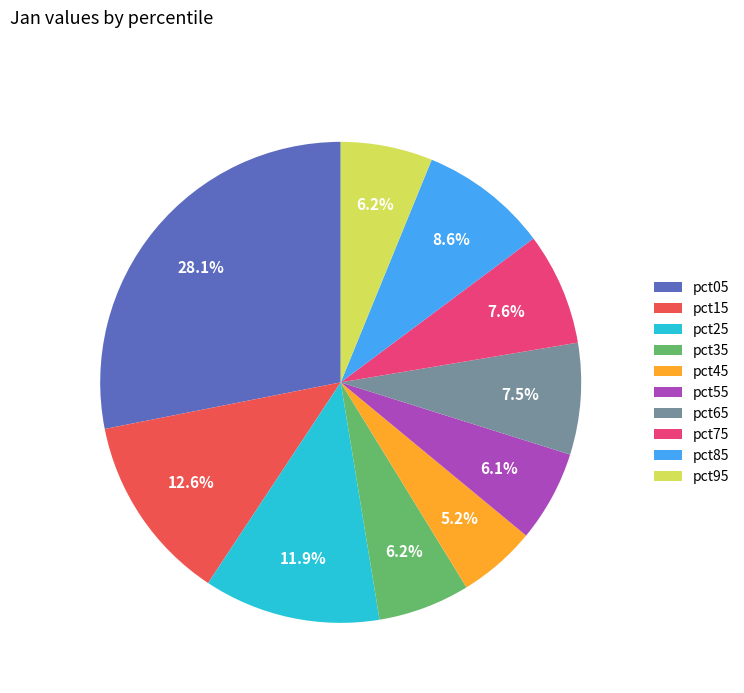

Which slice is the largest?

pct05